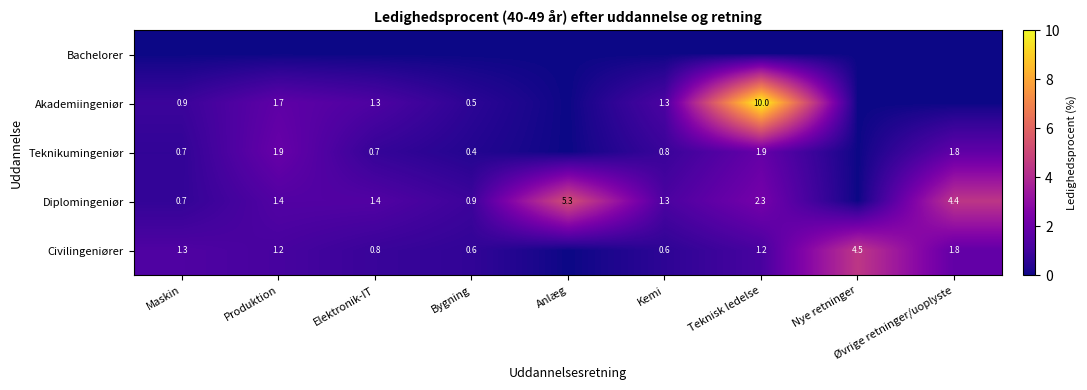

At how many categories does at least one series exceed 7?

1